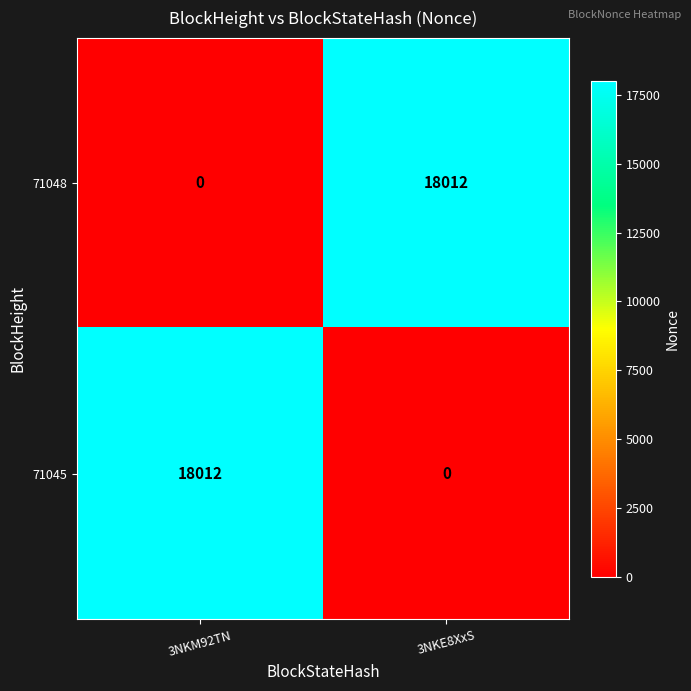

Rank the series at 3NKE8XxS from lowest to highest value.

71045, 71048